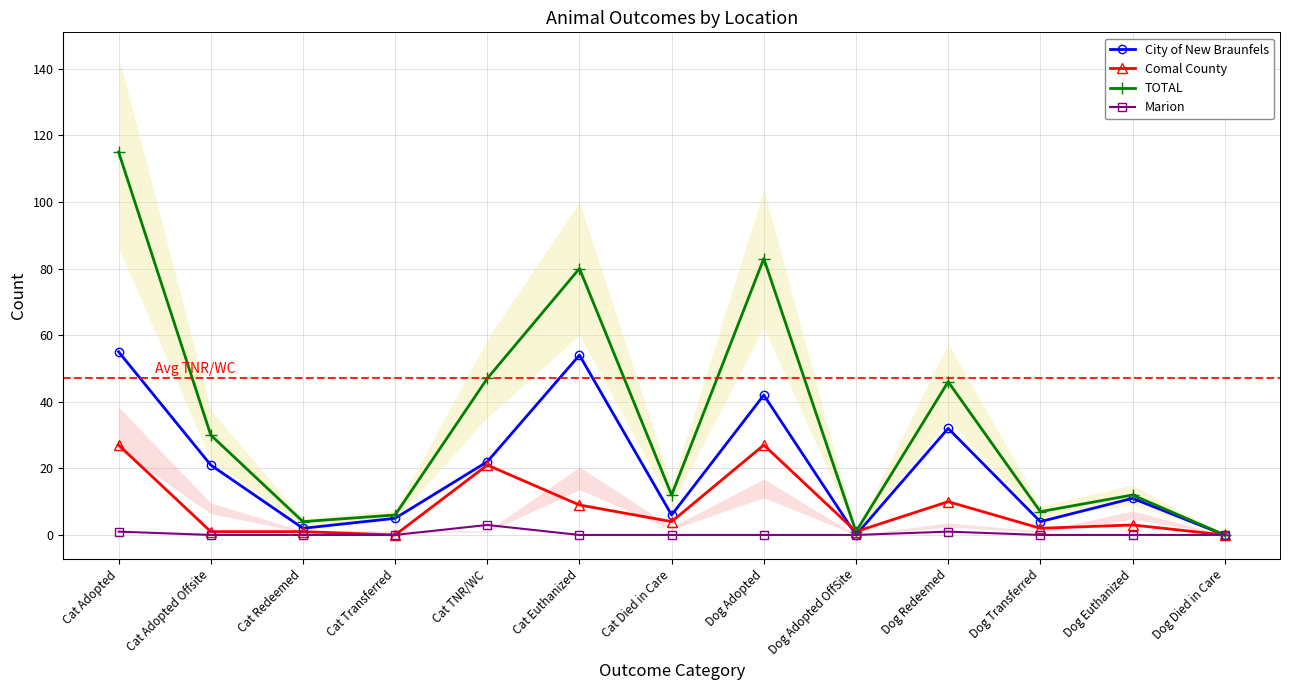

True or false: City of New Braunfels and TOTAL cross at least once.

False